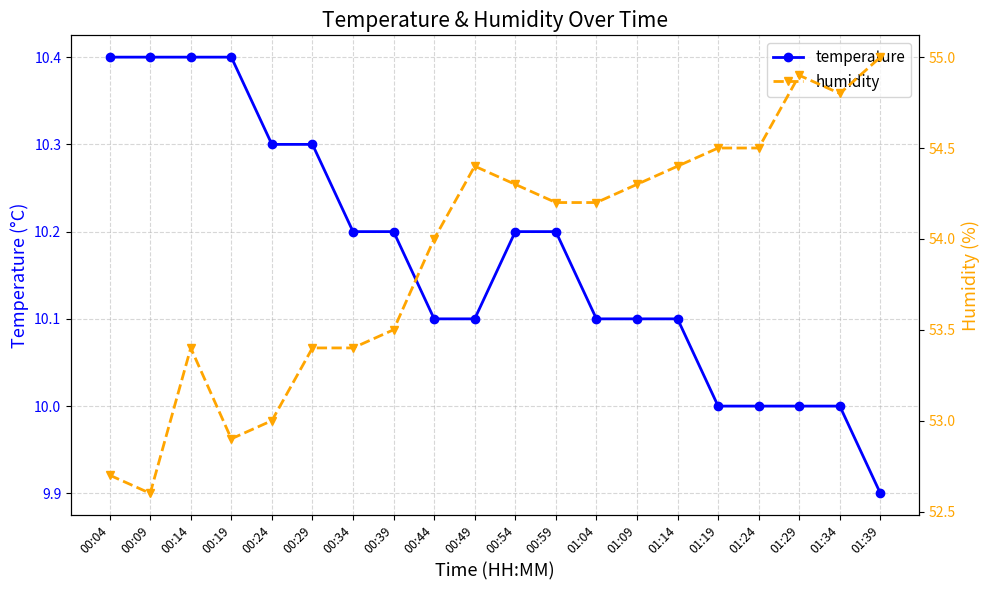

Where is the first local minimum for humidity?

00:09